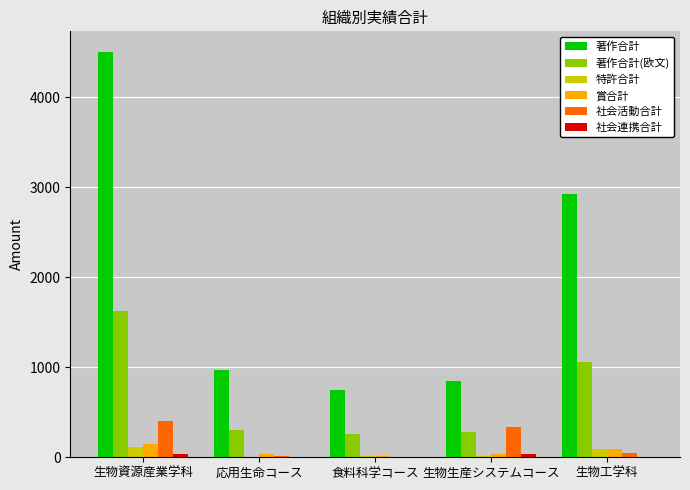

At which label is 著作合計 closest to 2626?

生物工学科